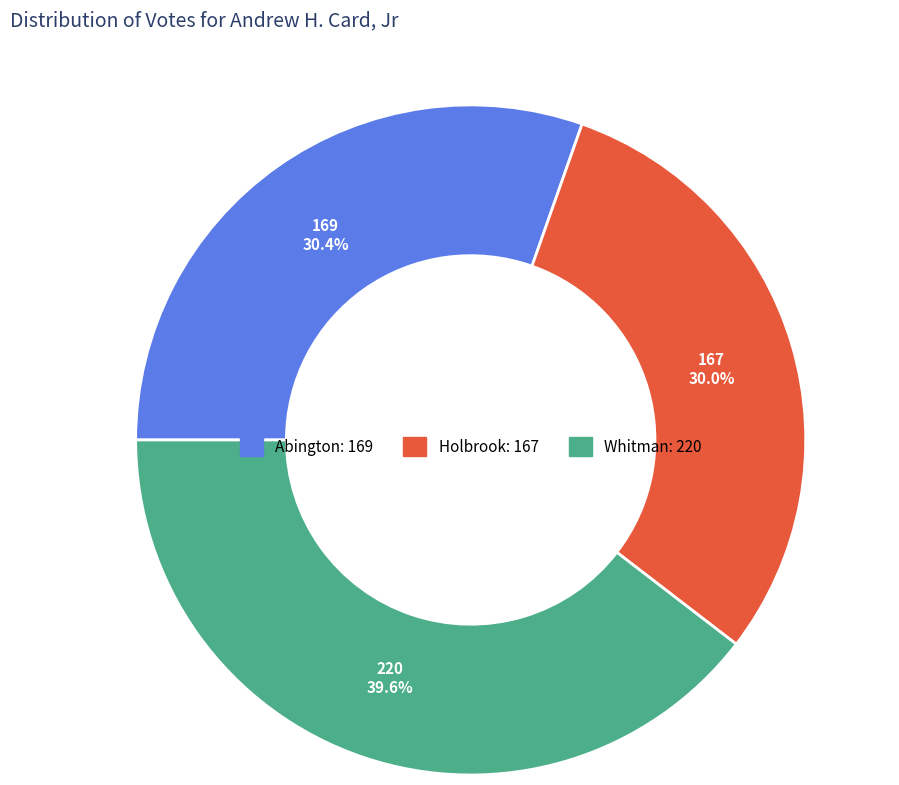

Combined, what portion of the pie is Abington and Holbrook?

60.4%